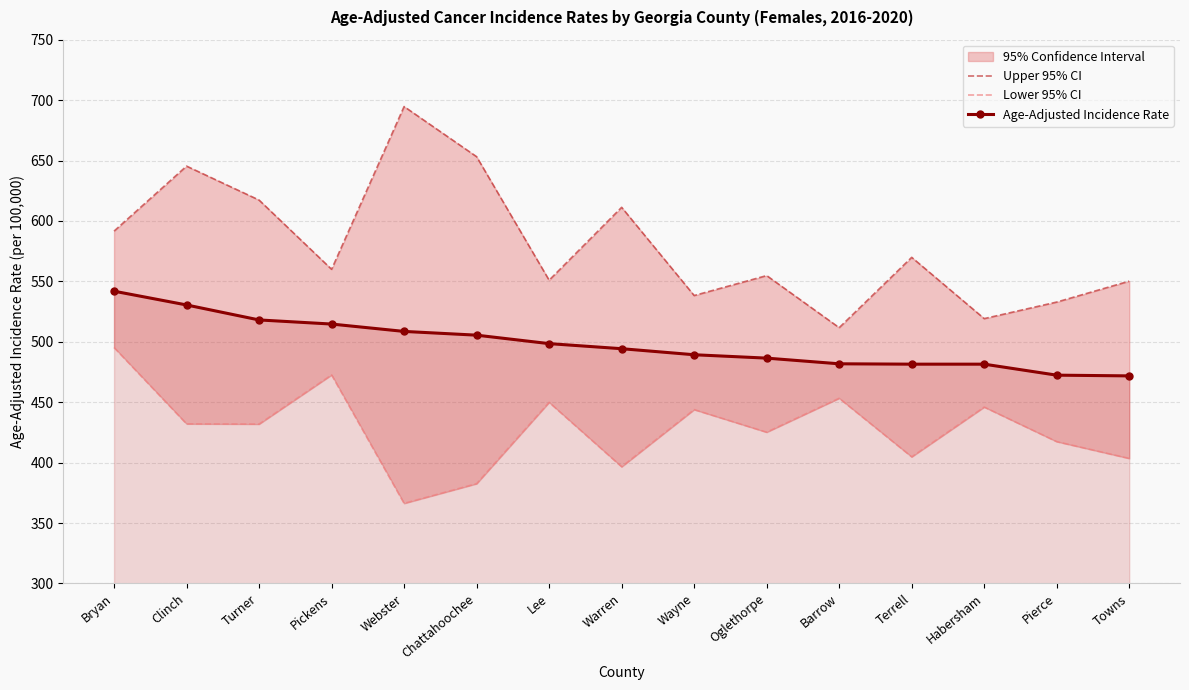

What is the minimum value shown in the chart?

366.3